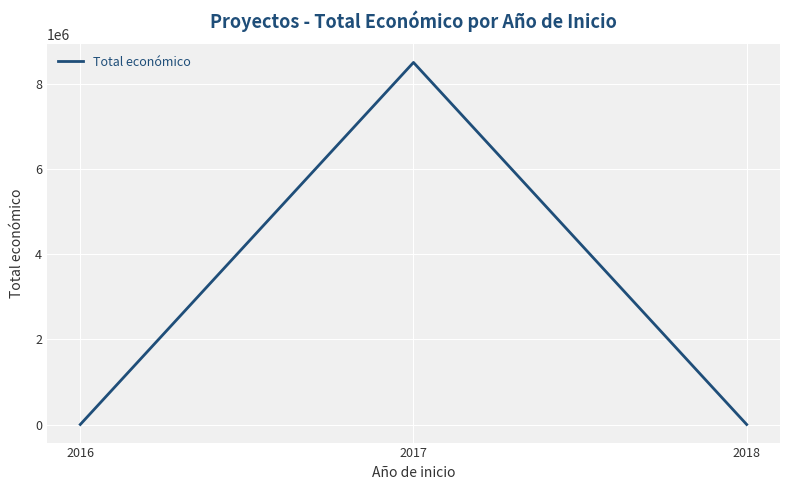

True or false: the data shows 5000 at 2016.

True